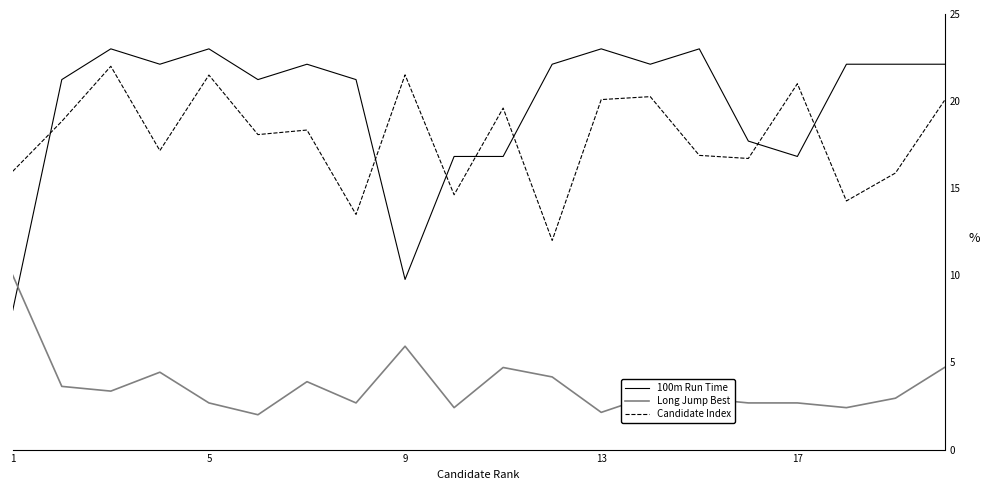

Which series has the largest range (max minus min)?

100m Run Time